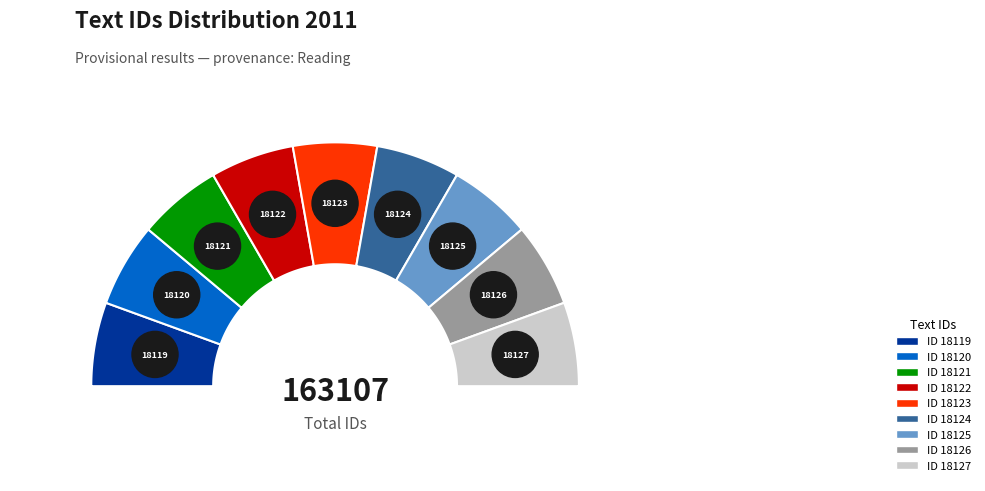

What percentage is NOT represented by 18121?

88.9%